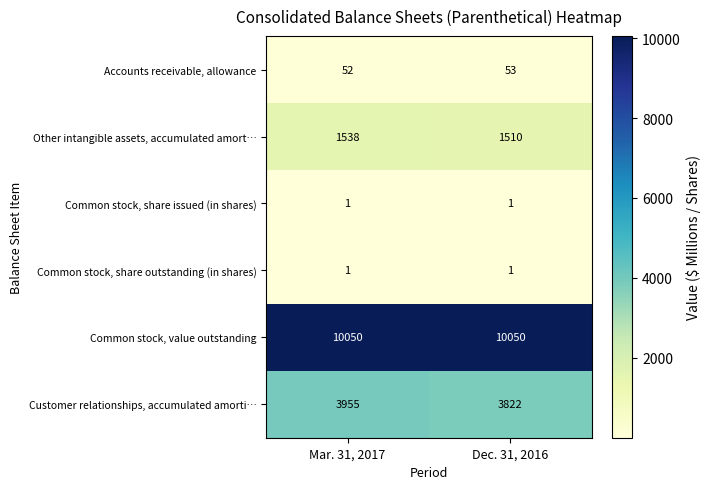

Is it true that Common stock, share issued (in shares) equals 0 at Dec. 31, 2016?

False